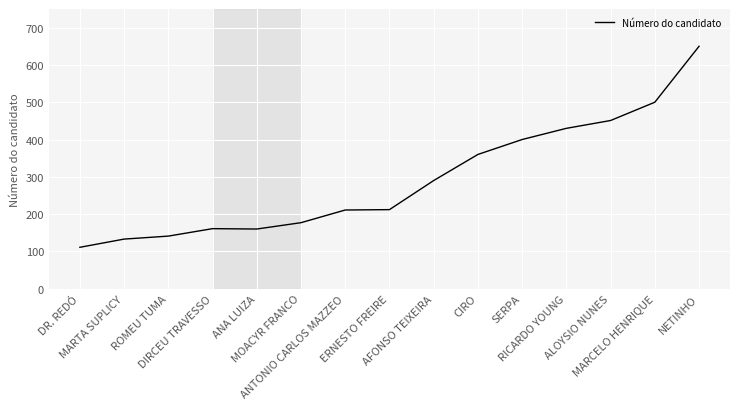

What is the difference between the maximum and minimum values?

539